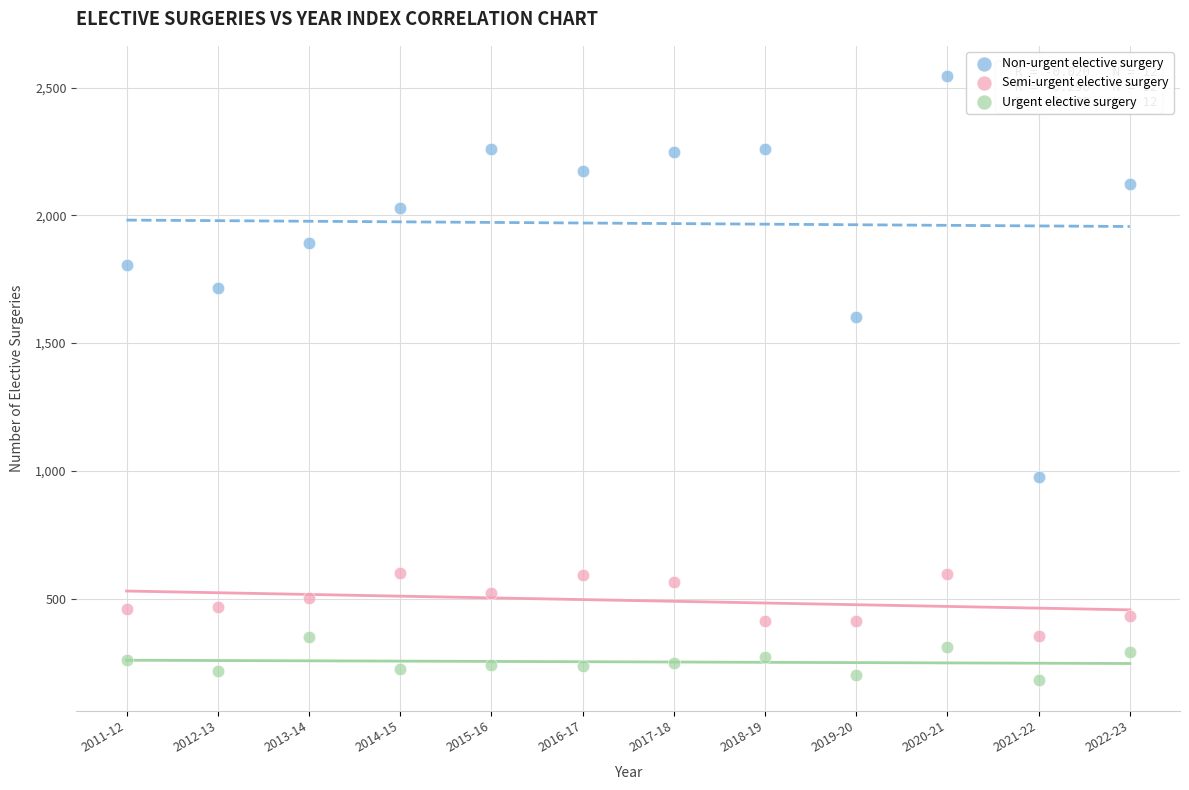

What are all the series names shown in the legend?

Non-urgent elective surgery, Semi-urgent elective surgery, Urgent elective surgery